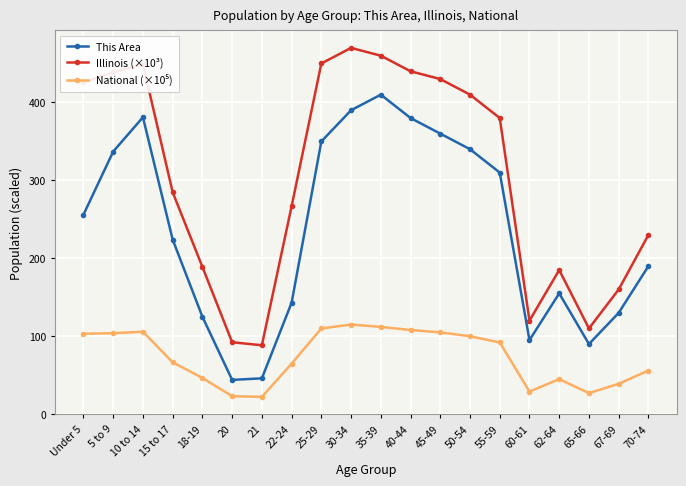

True or false: Illinois (×10³) has more than 1 interior local peaks.

True